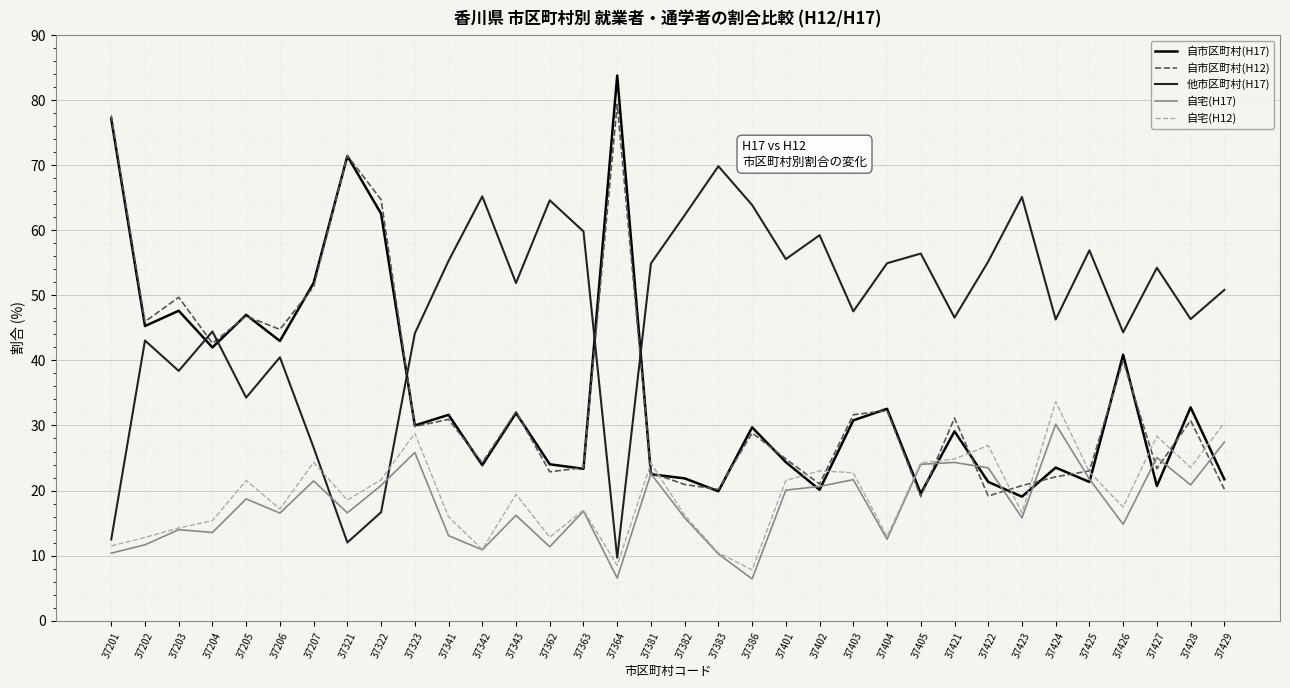

What is the minimum value for 自市区町村(H12)?

19.1